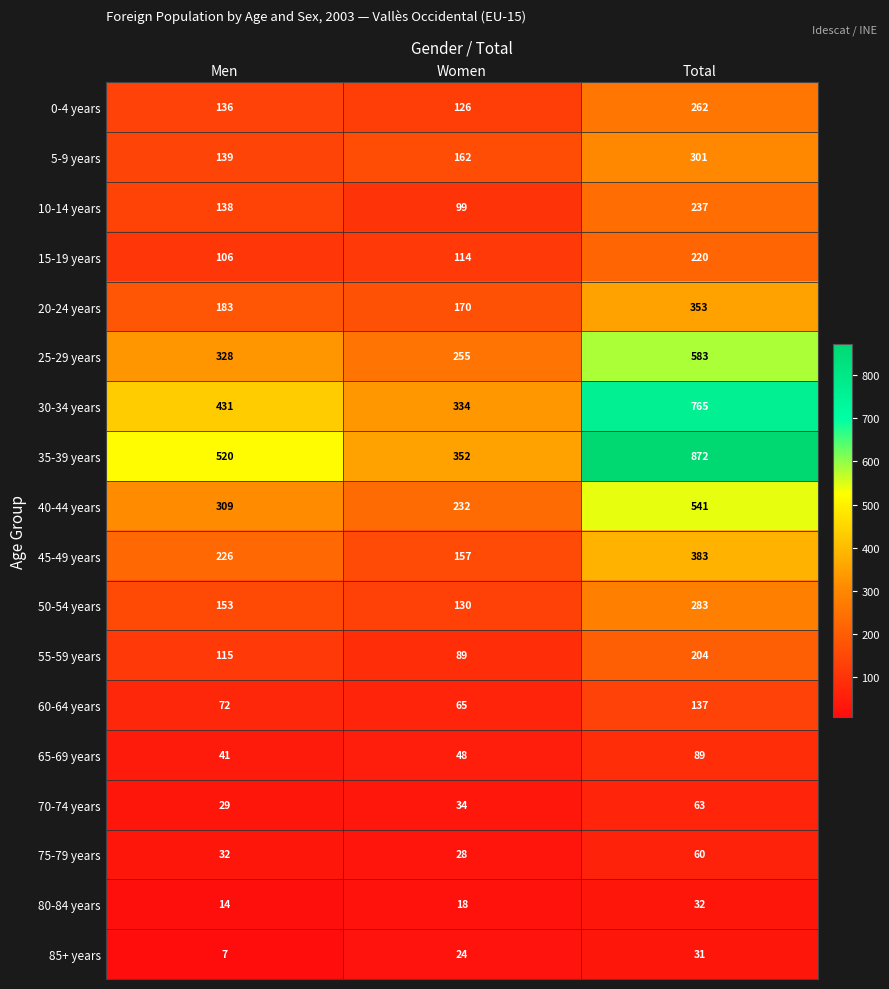

What is the difference between the maximum and second lowest values in the 70-74 years series?

29